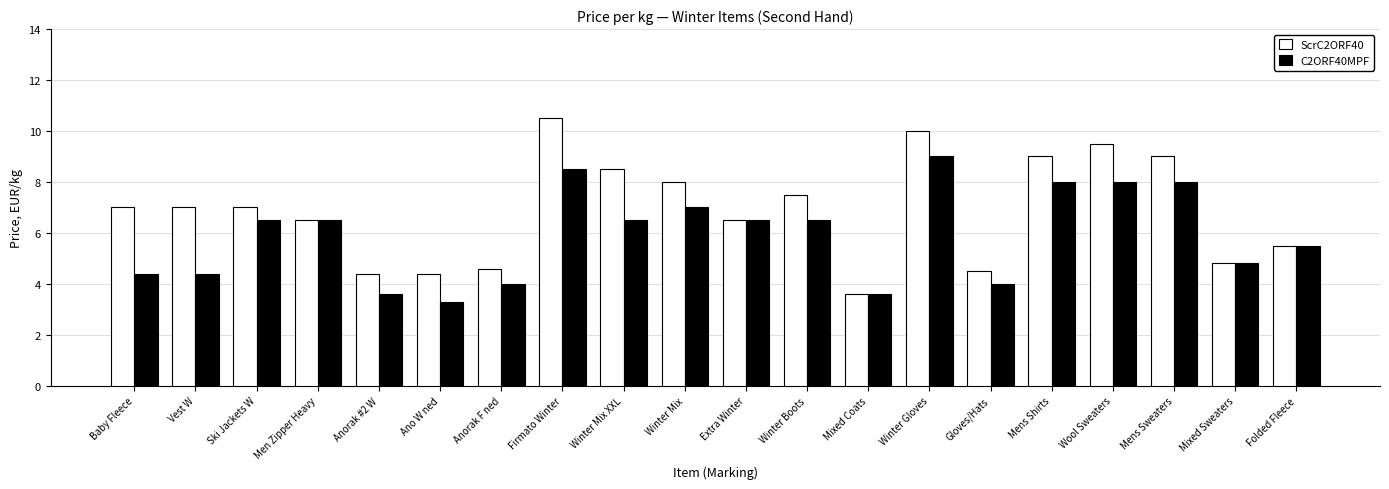

Reading left to right, transcribe all the data shown in this chart.

ScrC2ORF40: 7.0	7.0	7.0	6.5	4.4	4.4	4.6	10.5	8.5	8.0	6.5	7.5	3.6	10.0	4.5	9.0	9.5	9.0	4.8	5.5
C2ORF40MPF: 4.4	4.4	6.5	6.5	3.6	3.3	4.0	8.5	6.5	7.0	6.5	6.5	3.6	9.0	4.0	8.0	8.0	8.0	4.8	5.5